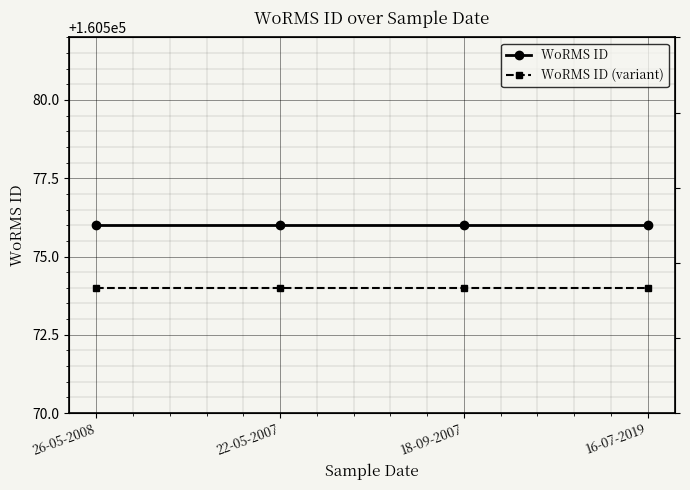

Reading left to right, extract all data points from this chart.

WoRMS ID: 160576	160576	160576	160576
WoRMS ID (variant): 160574	160574	160574	160574